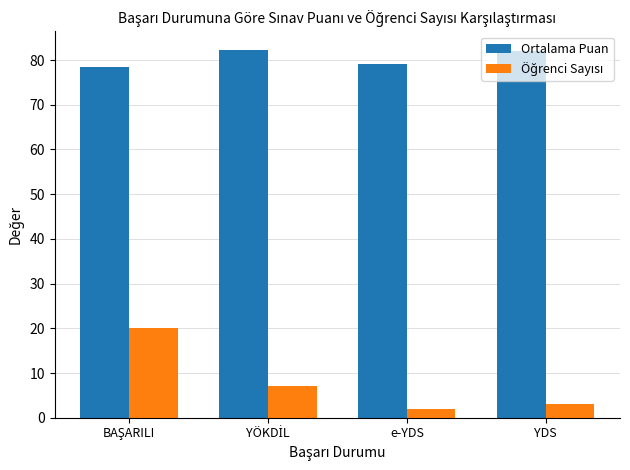

What is the spread (max minus min) of values at e-YDS?

77.1